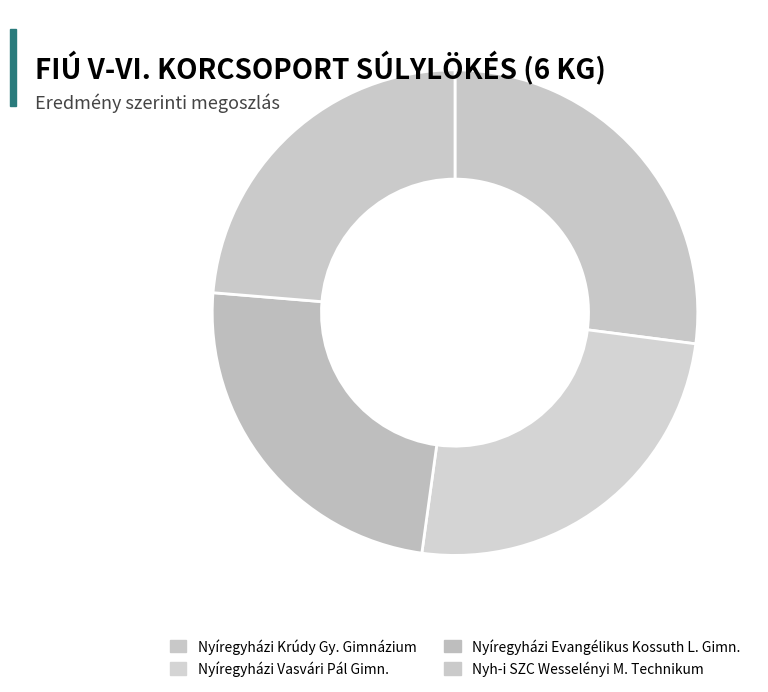

Is there a majority slice in this chart?

No